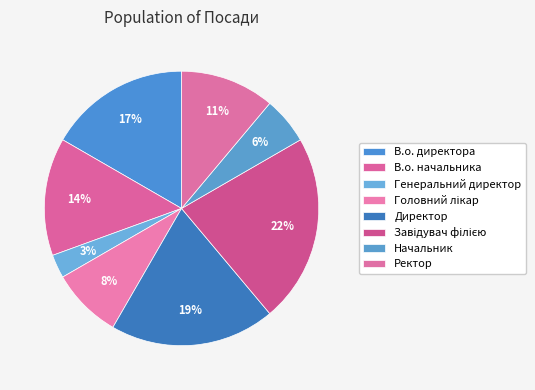

What is the largest slice in the pie chart?

Завідувач філією